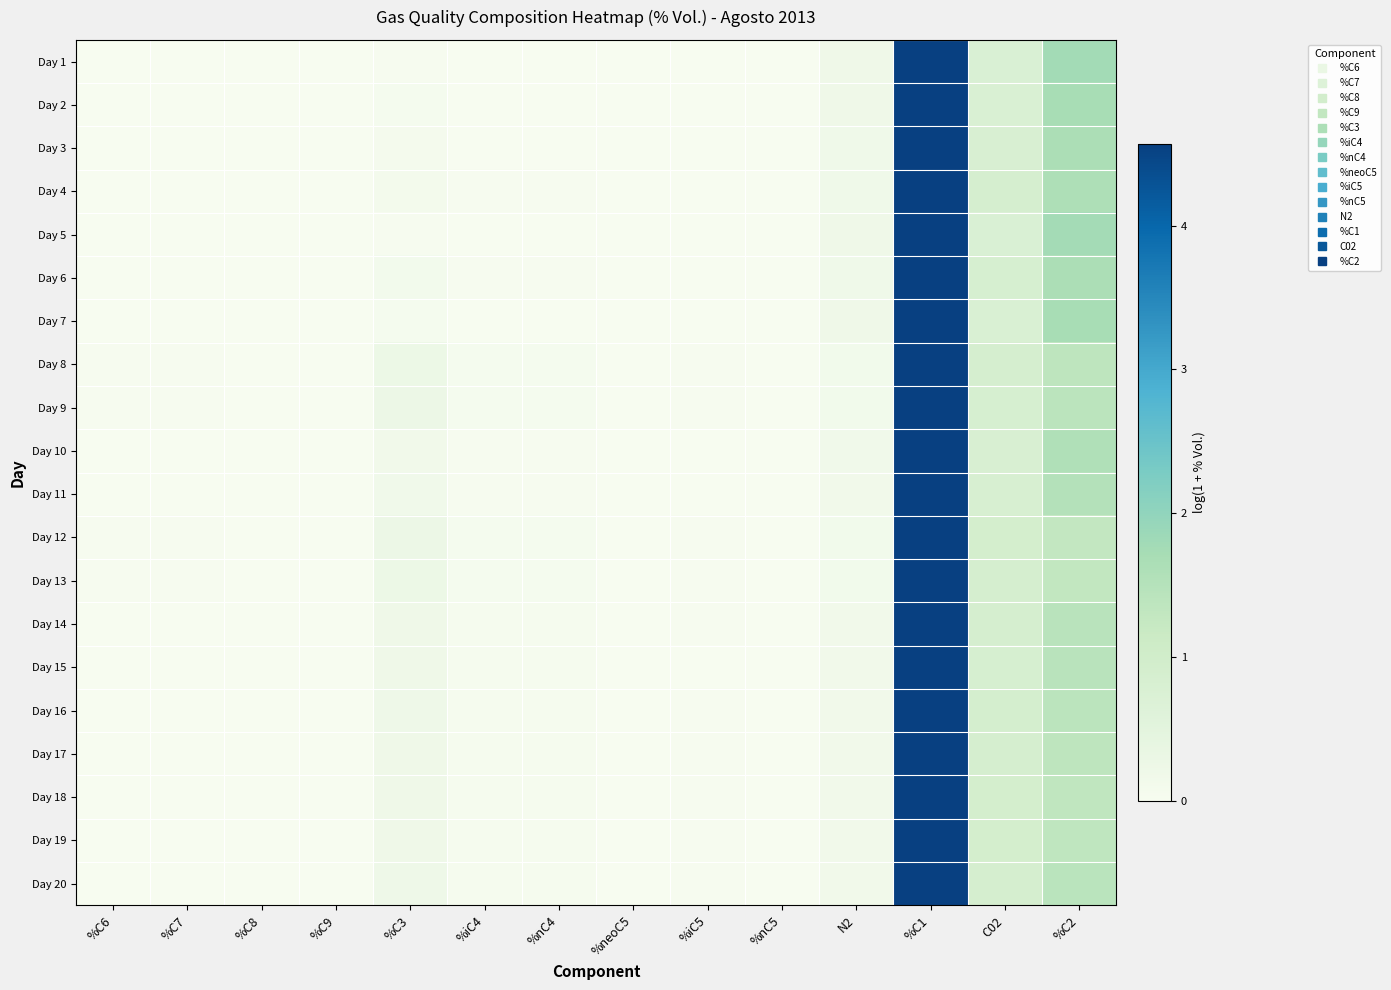

At which category is the sum across all series the highest?

%C1